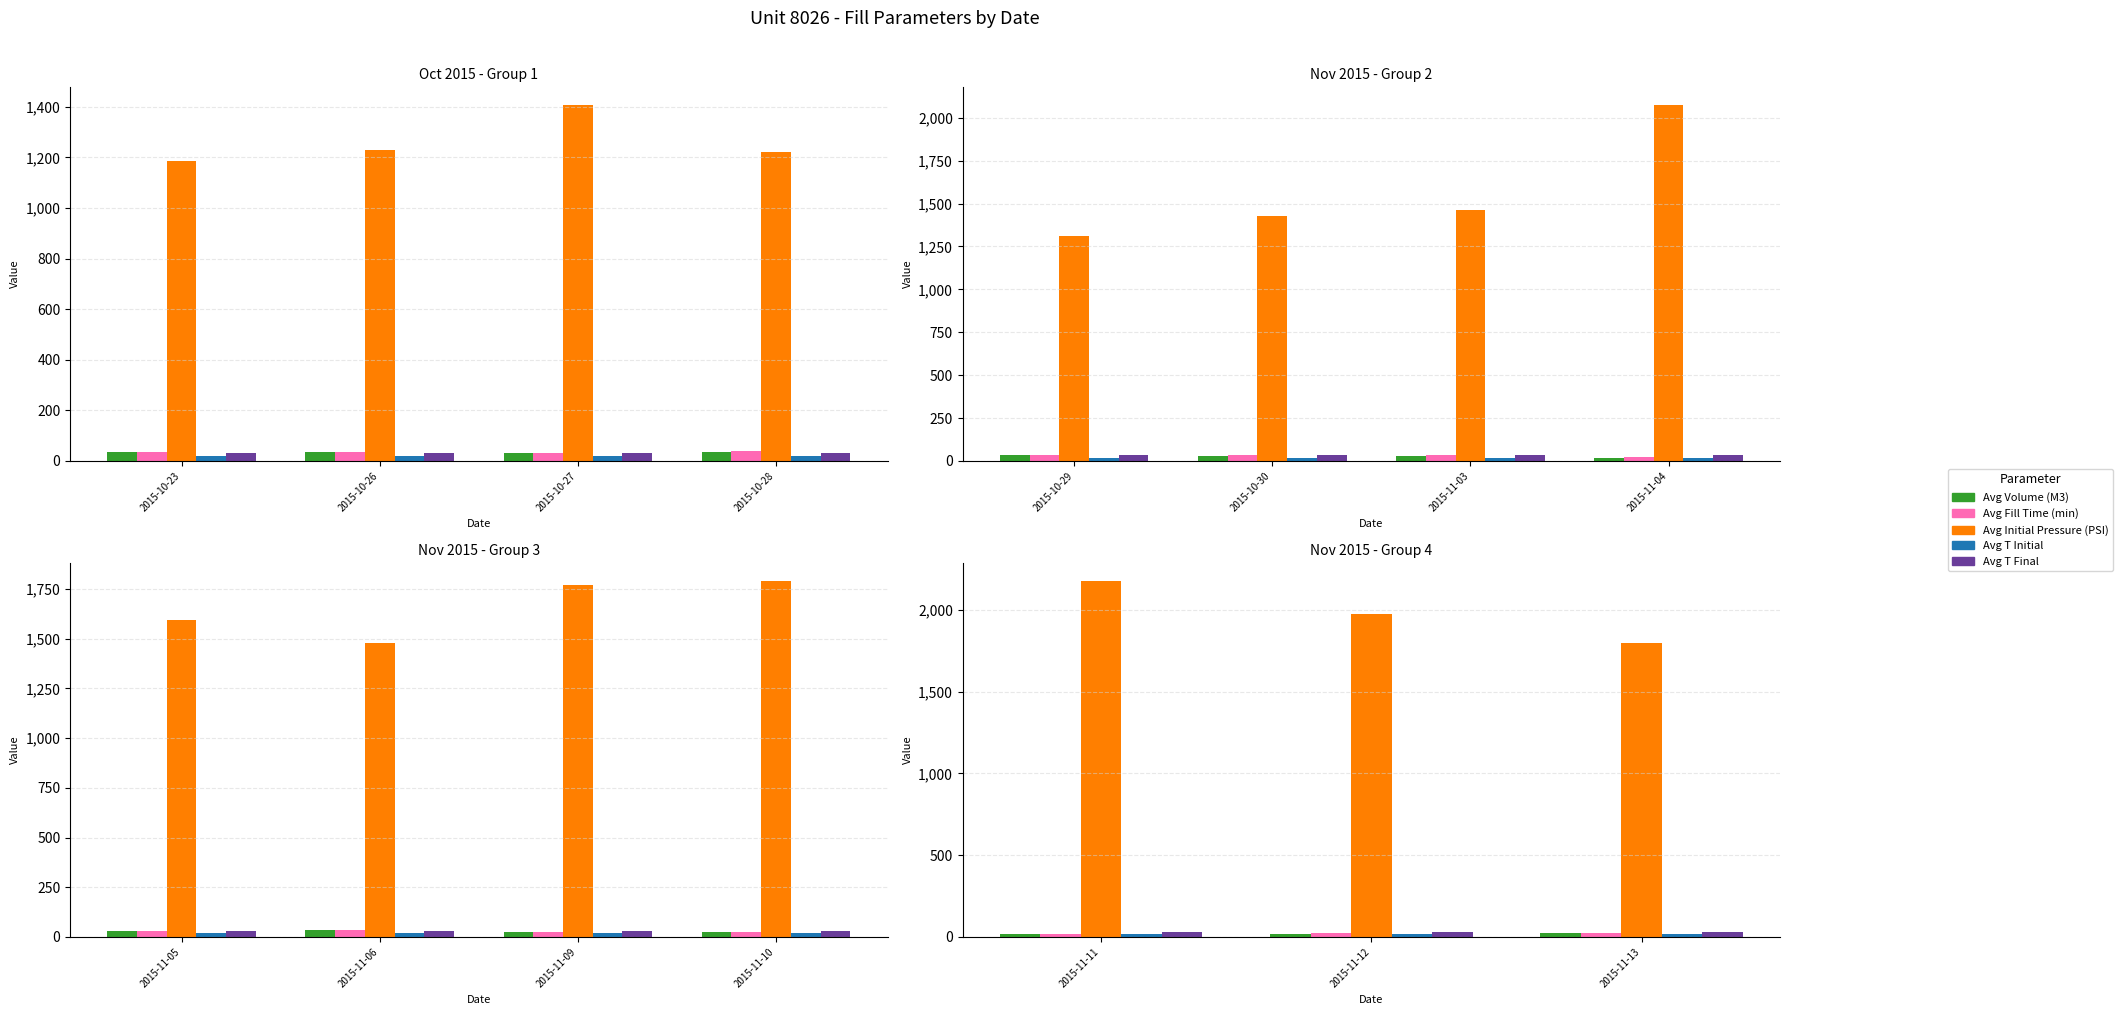

At 2015-11-12, list the series in order from smallest to largest.

Avg T Initial, Avg Volume (M3), Avg Fill Time (min), Avg T Final, Avg Initial Pressure (PSI)